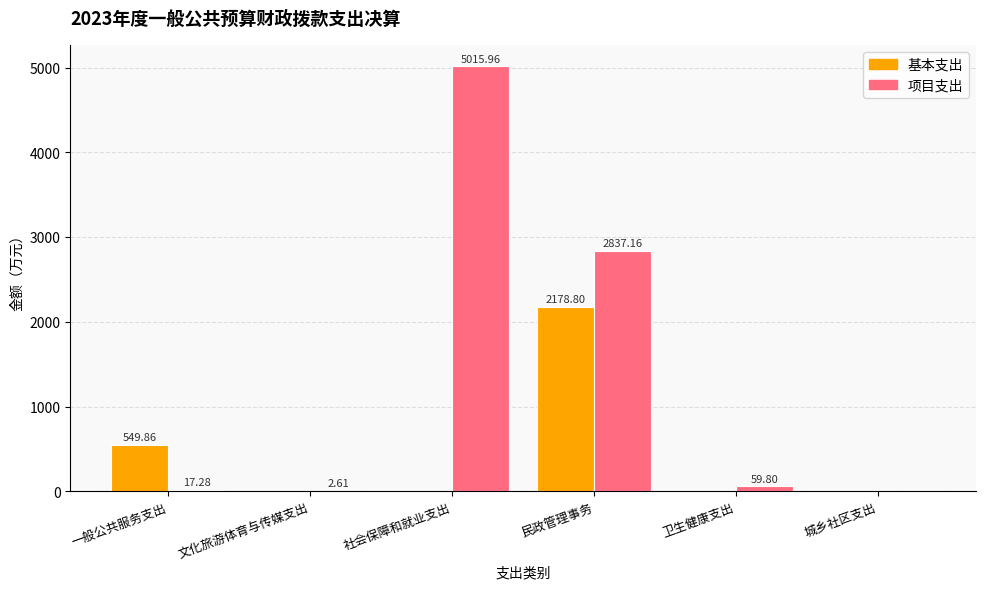

Are the bars grouped side by side (vs. stacked)?

Yes